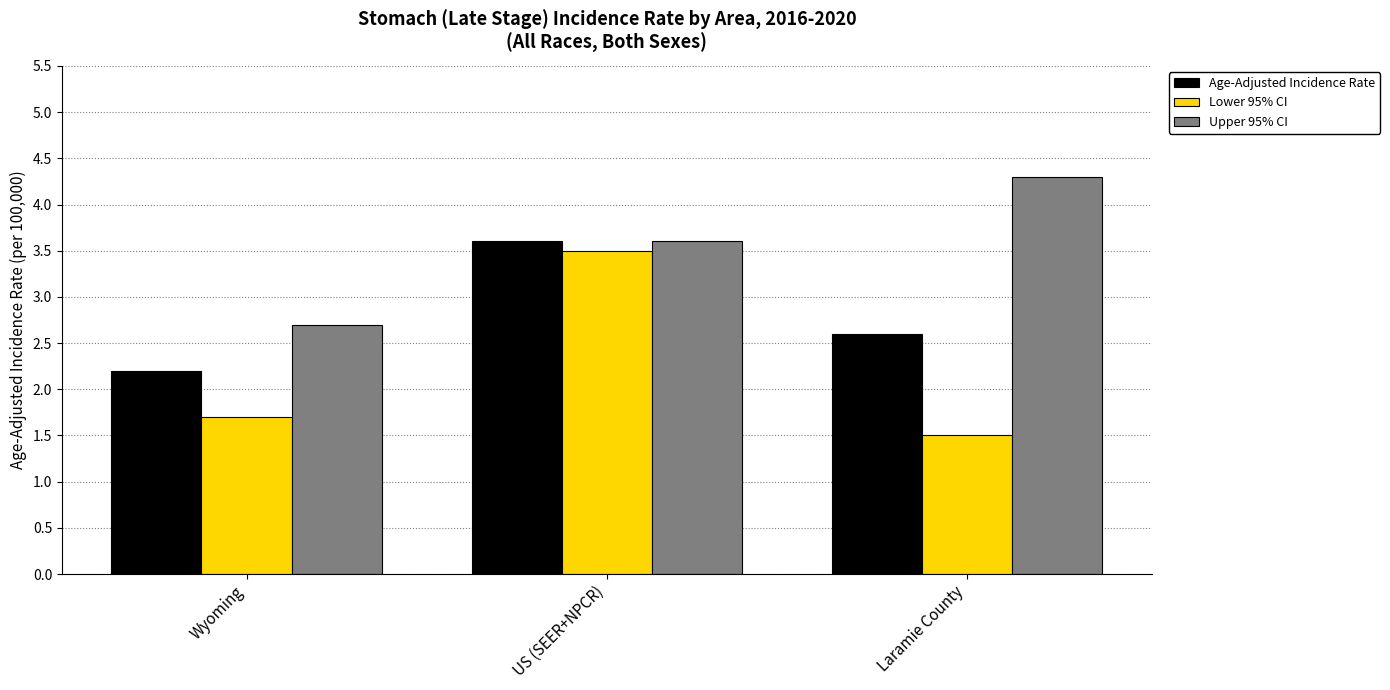

What is the total value across all series at Wyoming?

6.6